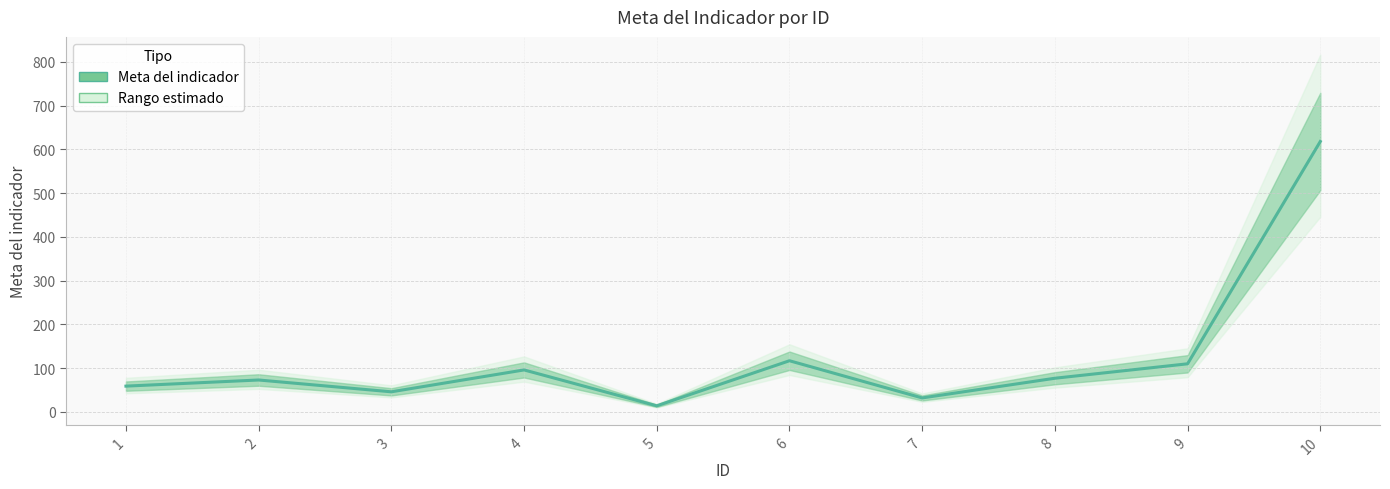

The chart shows a value of 195 at 9. True or false?

False